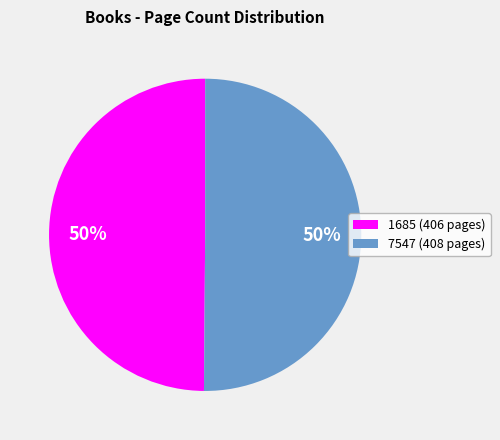

What is the ratio of the value at 1685 to the value at 7547?

1.0